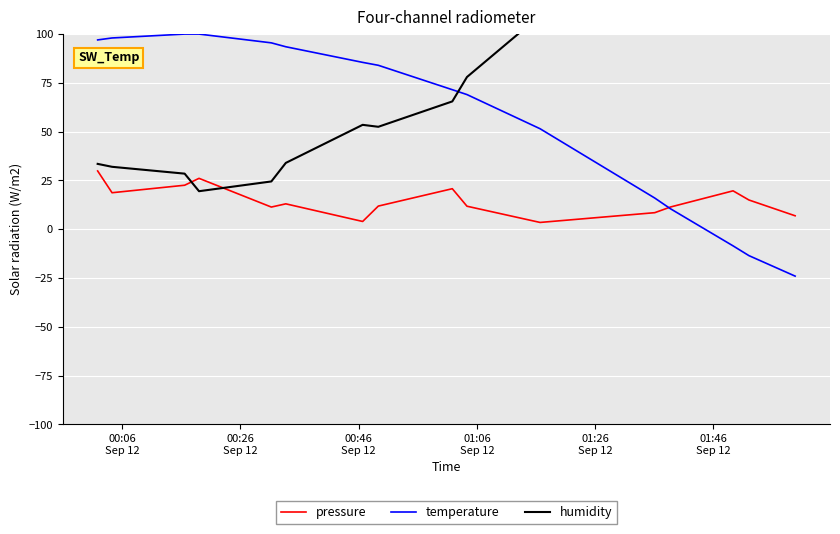

Is this an area chart (filled region under the line)?

No